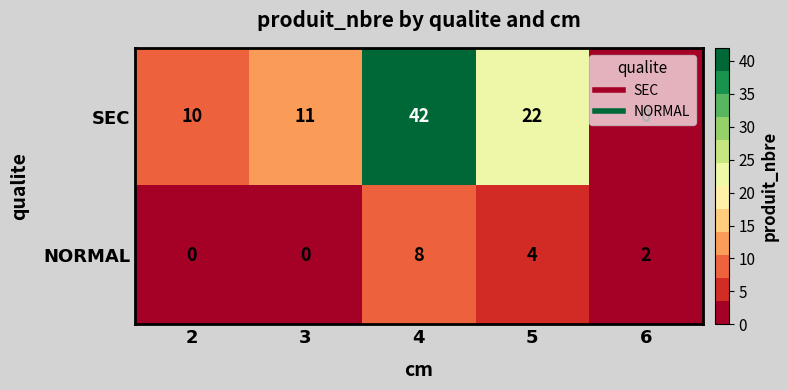

What is the difference between the maximum and minimum values in the NORMAL series?

8